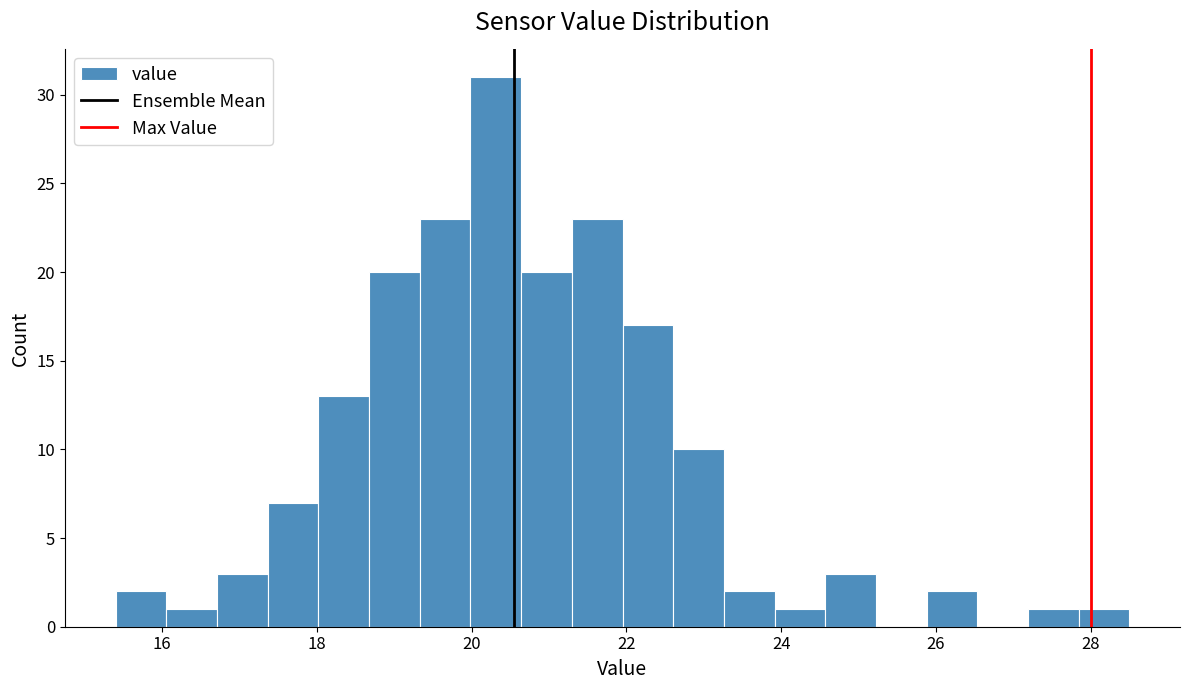

Read against the x-axis, roughly where is the centre of the tallest bar?

20.4